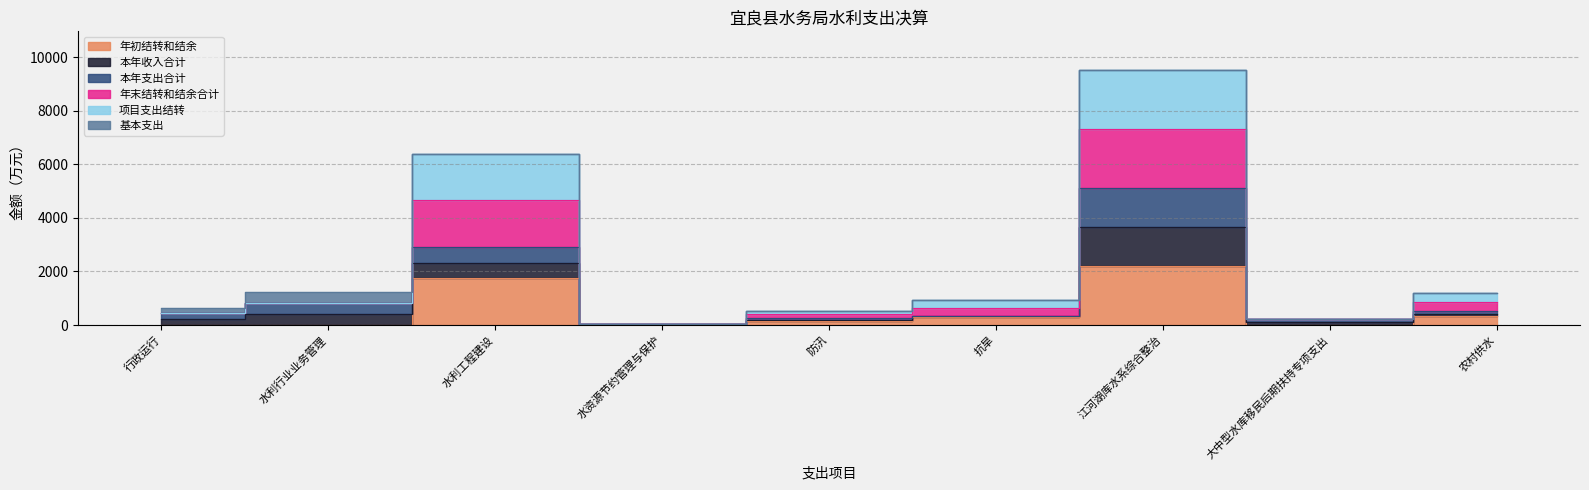

True or false: 年末结转和结余合计 has a value of 43.5 at 水资源节约管理与保护.

True